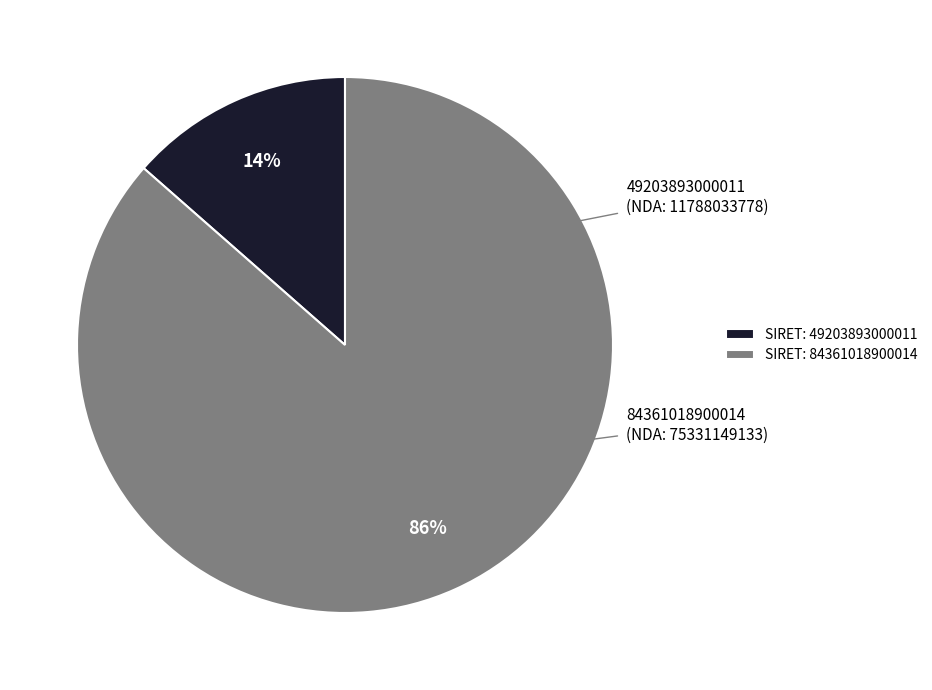

Rank the categories by value from lowest to highest.

SIRET: 49203893000011, SIRET: 84361018900014